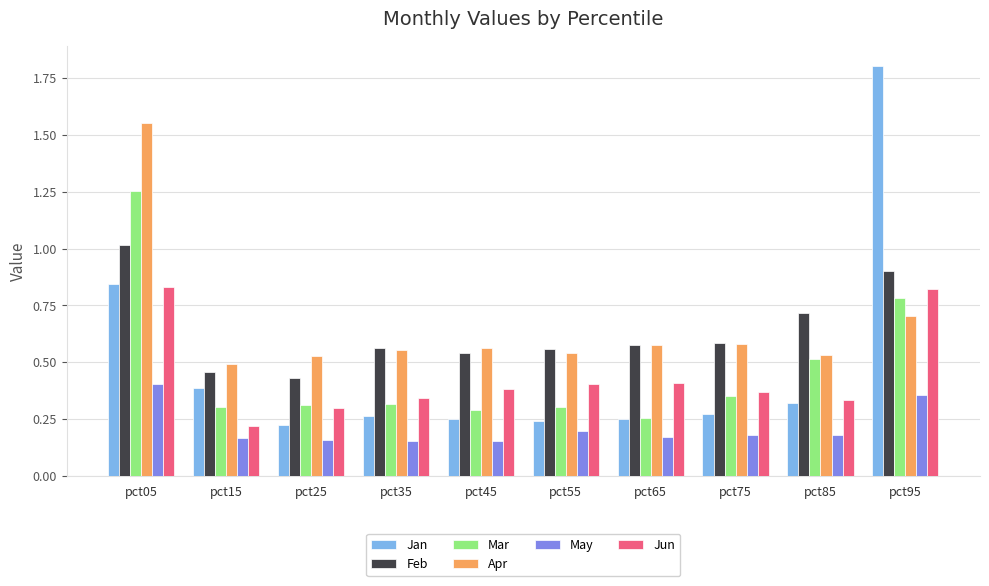

Which series has the largest range (max minus min)?

Jan